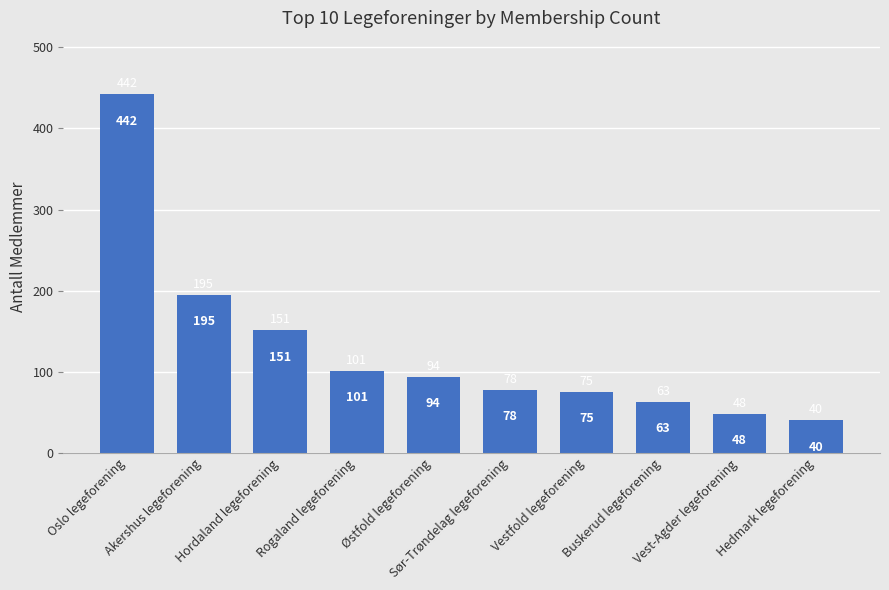

True or false: the data shows 69 at Hedmark legeforening.

False